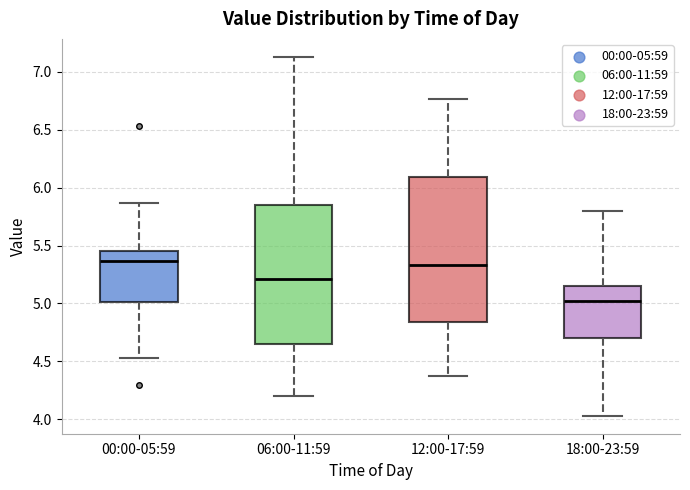

Reading left to right, read every box against the y-axis: the position of its median line, the range the box covers, and the ends of its whiskers. The values are not printed on the chart, so give them approximately, as read against the axis.

00:00-05:59: median 5.35, box 5.00 to 5.45, whiskers 4.55 to 5.85
06:00-11:59: median 5.20, box 4.65 to 5.85, whiskers 4.20 to 7.15
12:00-17:59: median 5.35, box 4.85 to 6.10, whiskers 4.35 to 6.75
18:00-23:59: median 5.00, box 4.70 to 5.15, whiskers 4.05 to 5.80